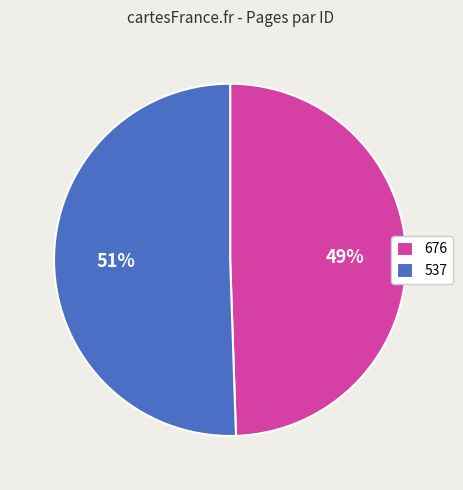

The 537 slice represents 65% of the pie. True or false?

False